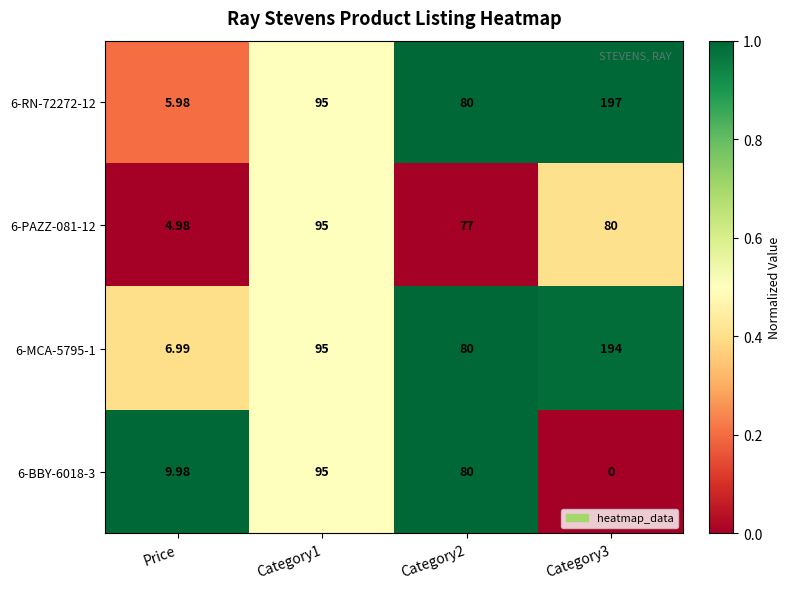

How many data points in 6-BBY-6018-3 are less than 80?

2